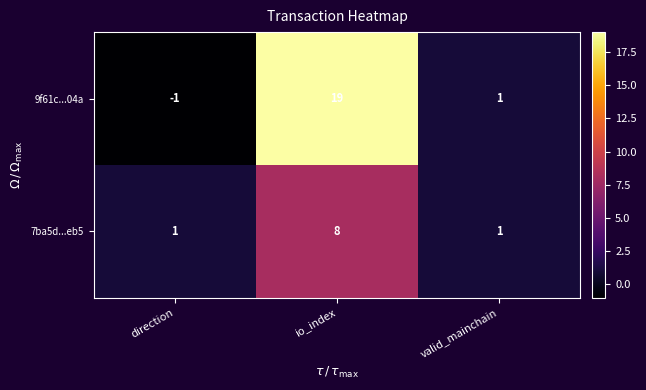

At how many categories does at least one series exceed 16?

1